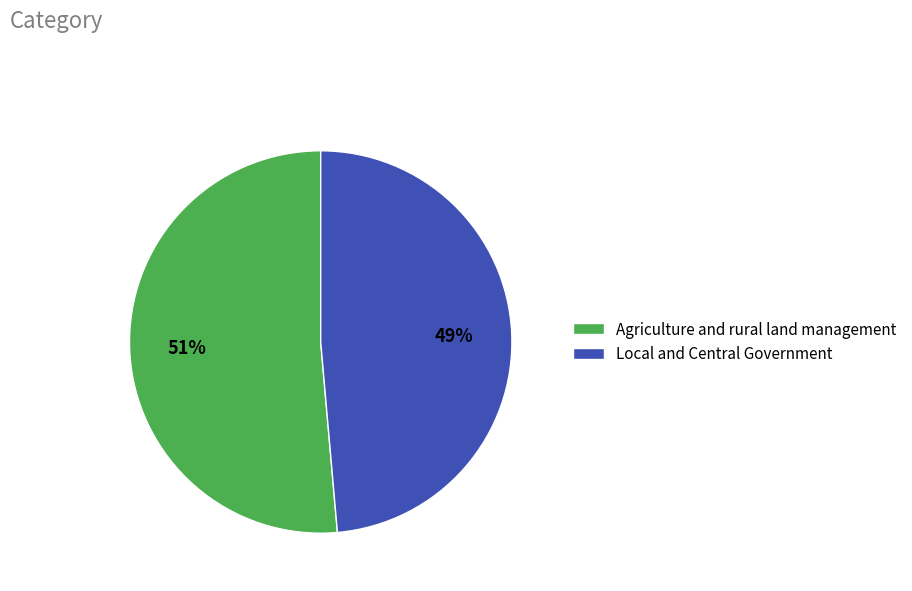

Which has a higher value, Local and Central Government or Agriculture and rural land management?

Agriculture and rural land management